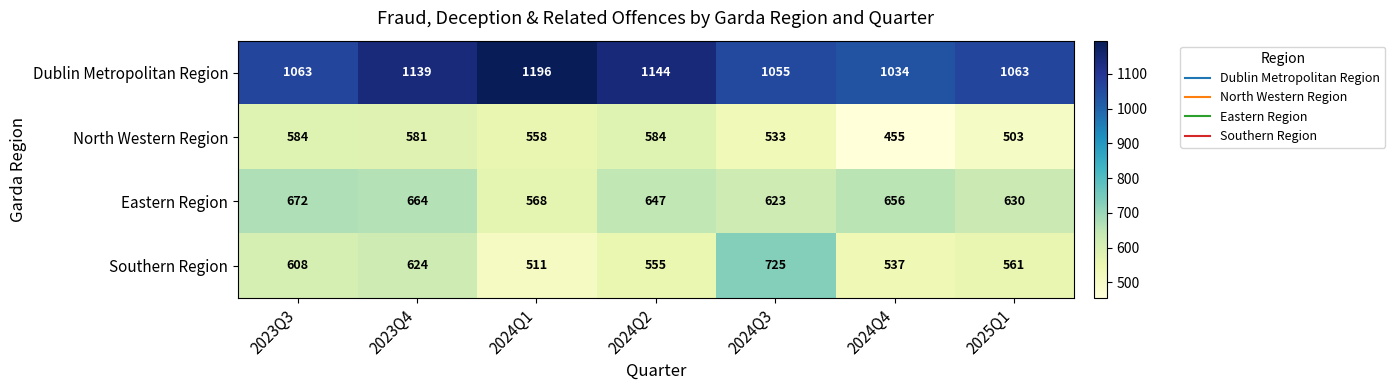

What is the sum of all Eastern Region values?

4460